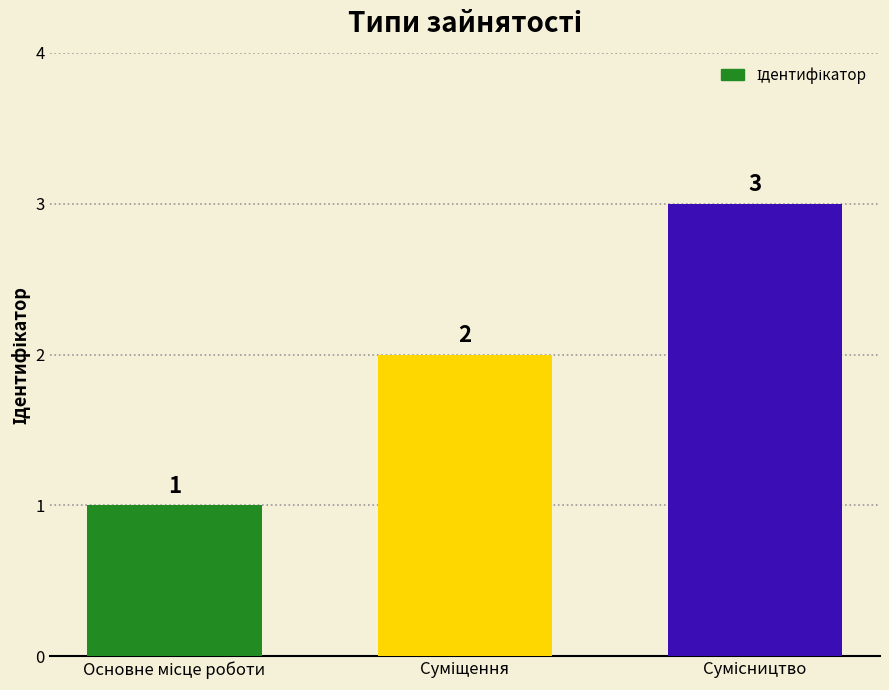

What is the sum of all values?

6